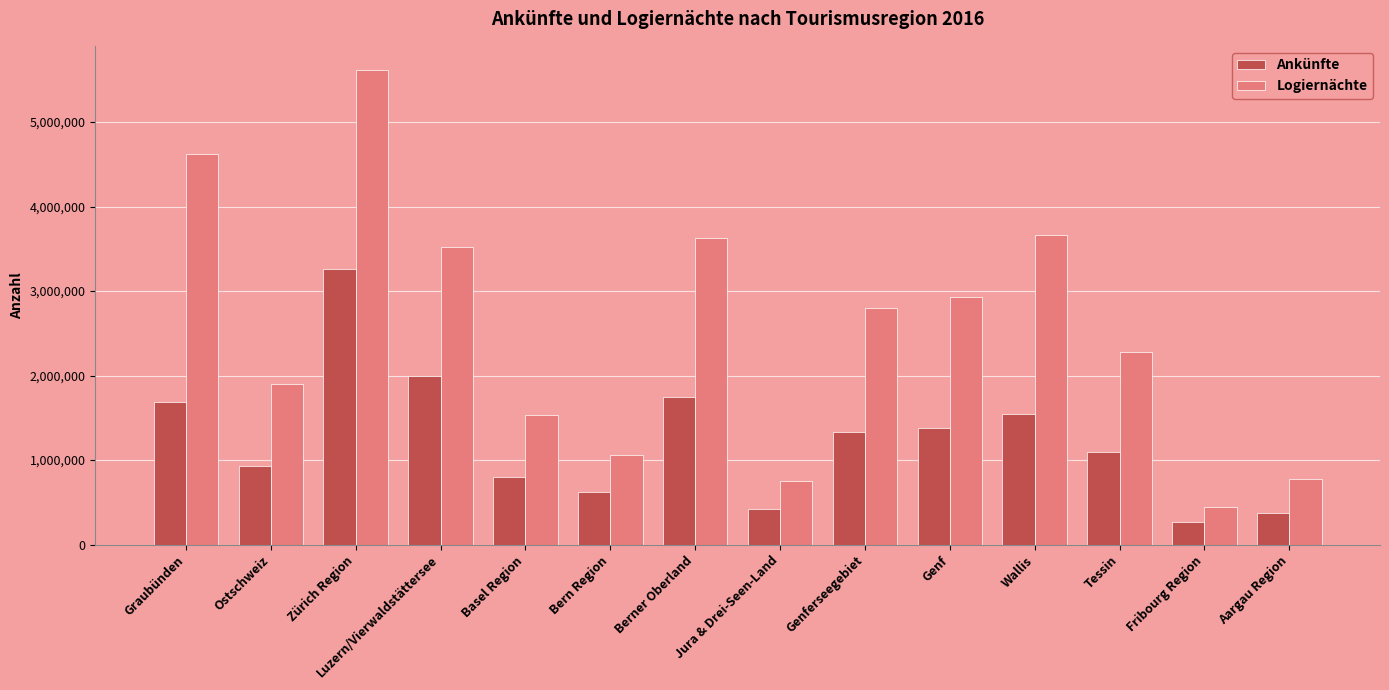

Is the value of Ankünfte at Genf greater than the value of Logiernächte at Graubünden?

No